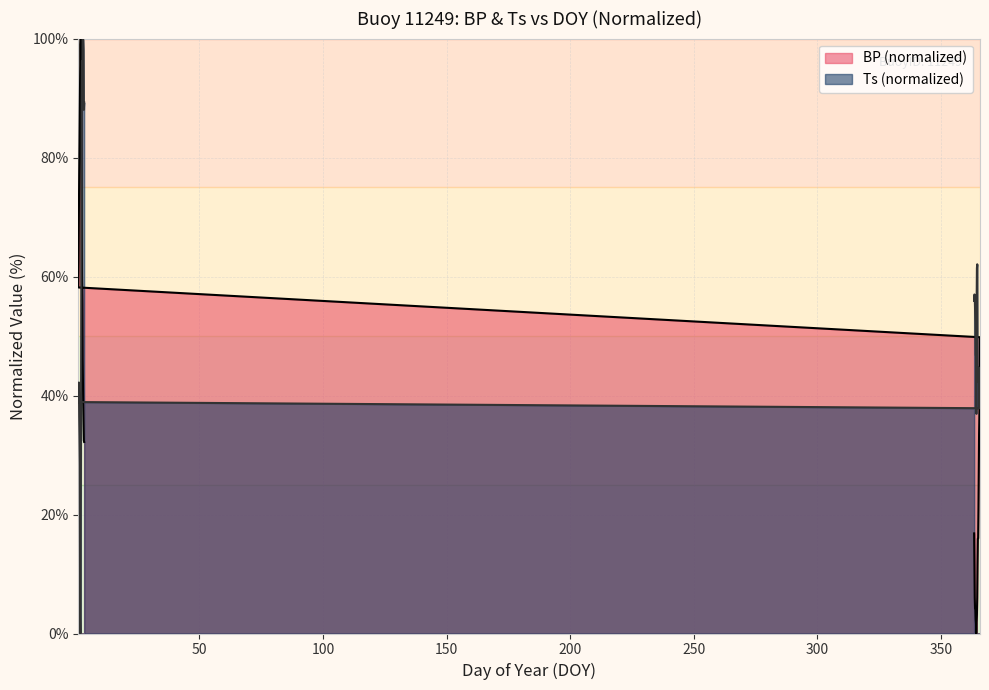

What is the difference between the second highest and second lowest values in the Ts series?

97.1